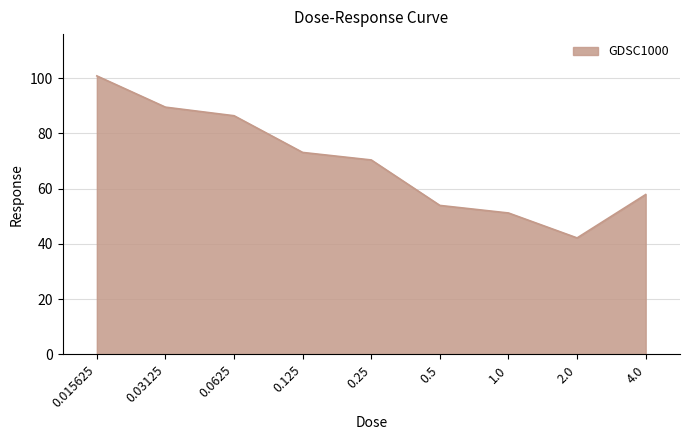

List the labels in order of value, largest first.

0.015625, 0.03125, 0.0625, 0.125, 0.25, 4.0, 0.5, 1.0, 2.0